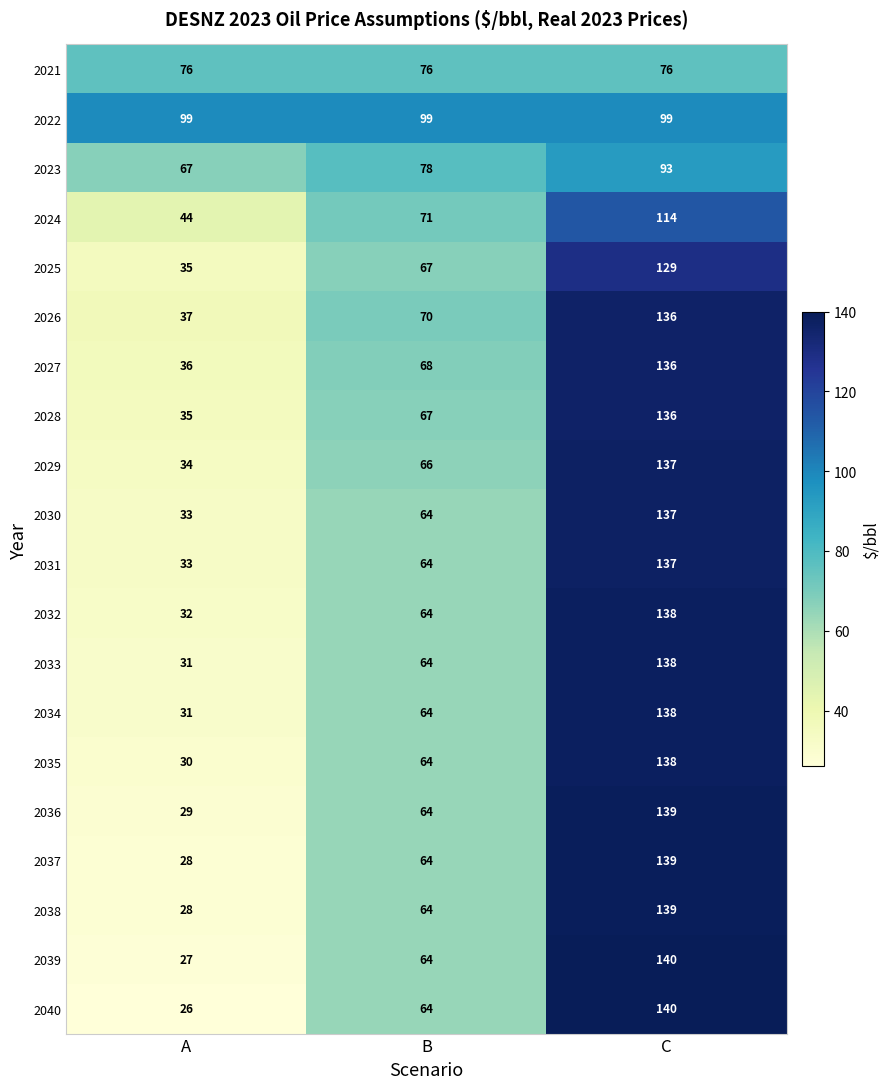

Between A and B, which series saw the biggest shift?

2040